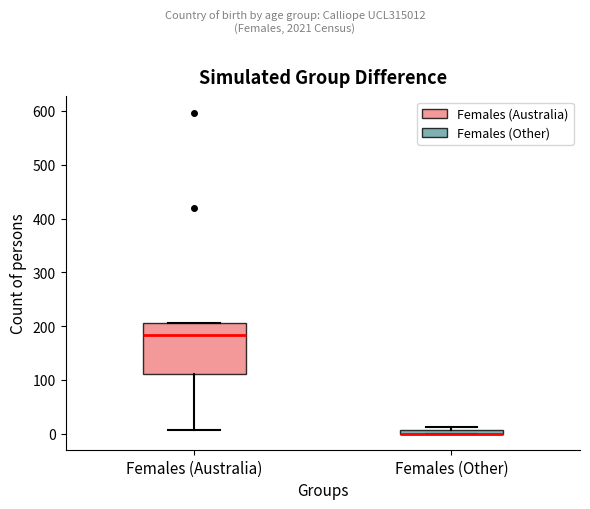

Where is the lower edge of the box for Females (Other) on the y-axis? The values are not printed on the chart, so give them approximately, as read against the axis.

0